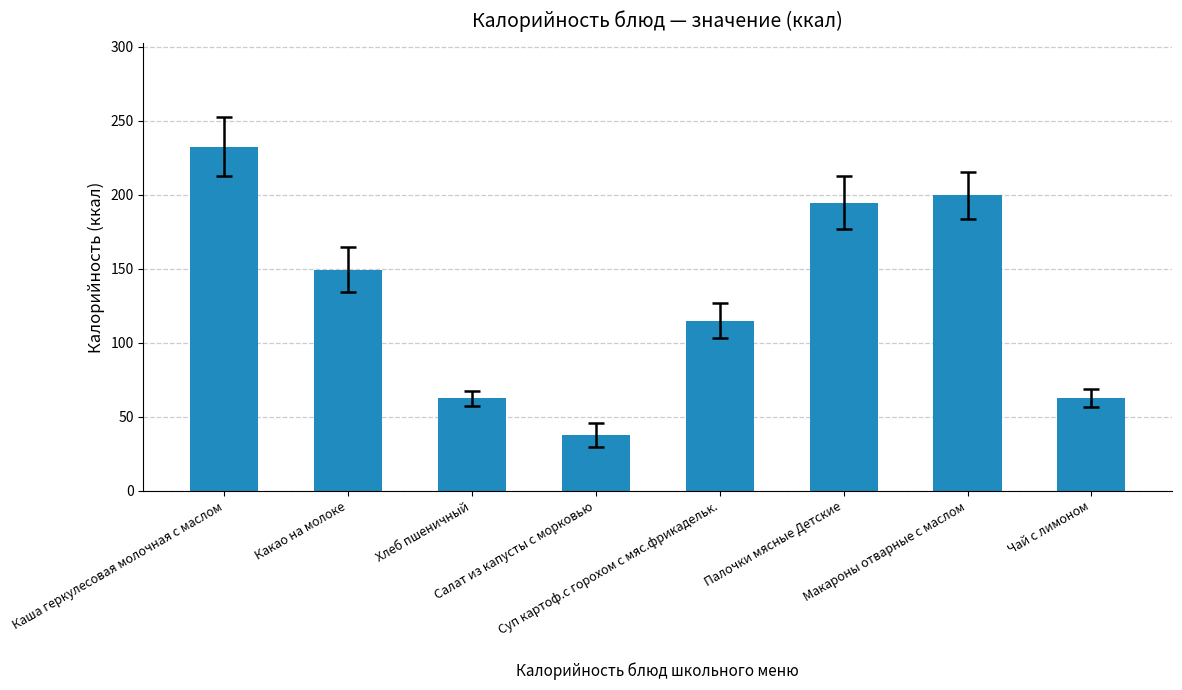

At which label does the data first exceed 149?

Каша геркулесовая молочная с маслом